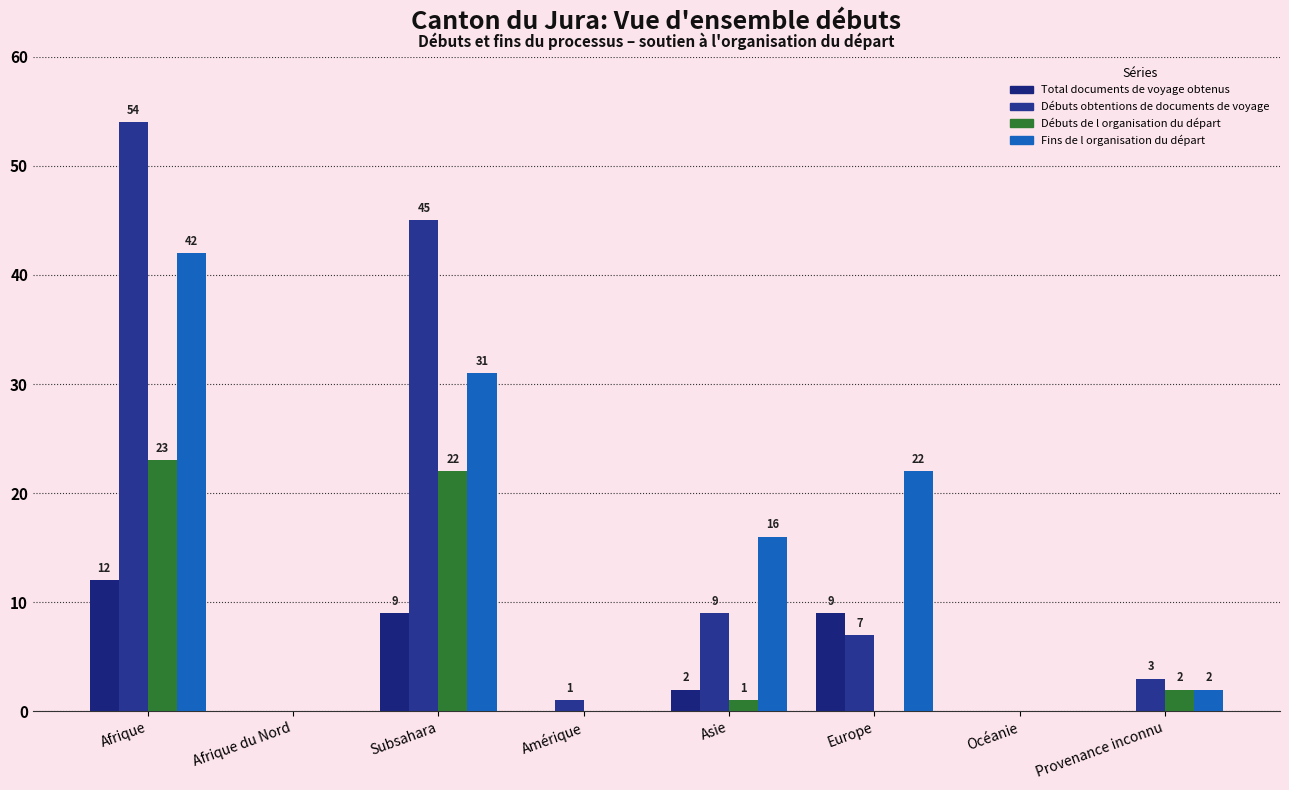

What is the difference between the maximum and second lowest values in the Débuts obtentions de documents de voyage series?

54